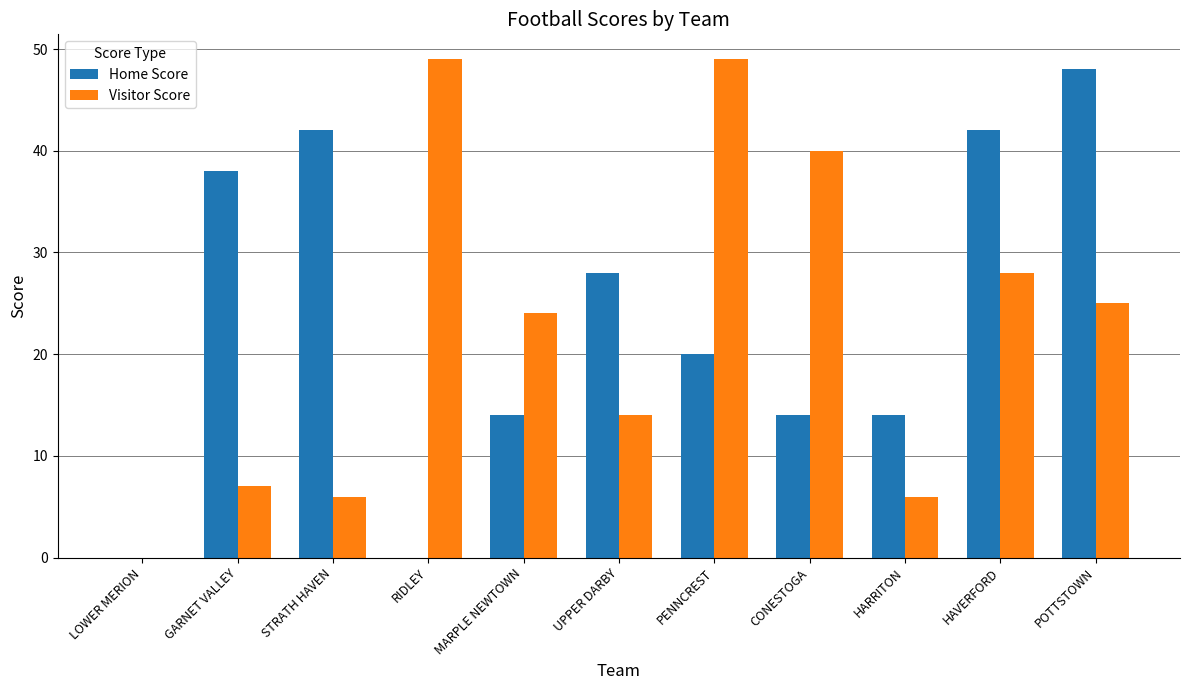

Which series has the widest spread of values?

Visitor Score